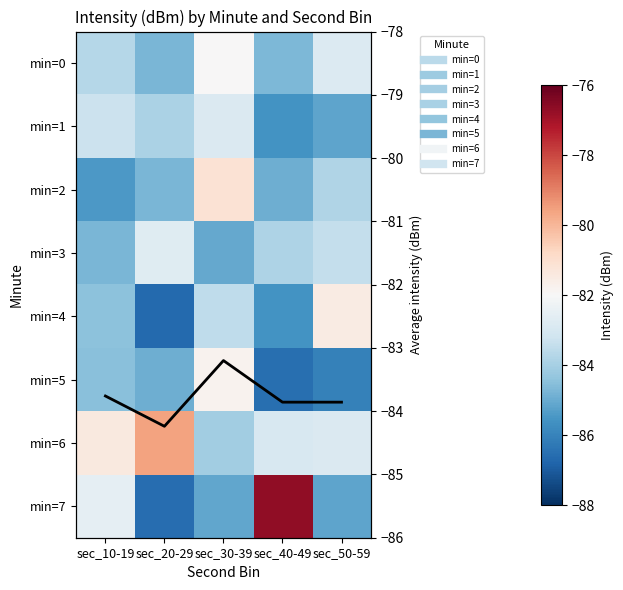

Is it true that min=2 equals -83.8 at sec_50-59?

True